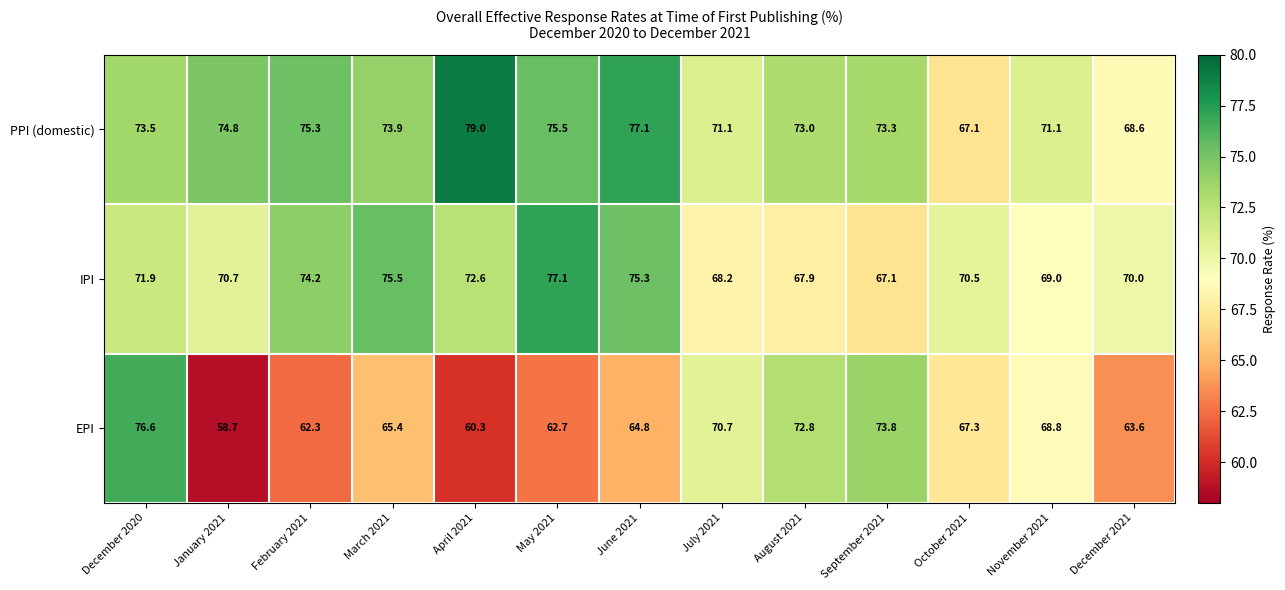

Which series has the largest total across all categories?

PPI (domestic)